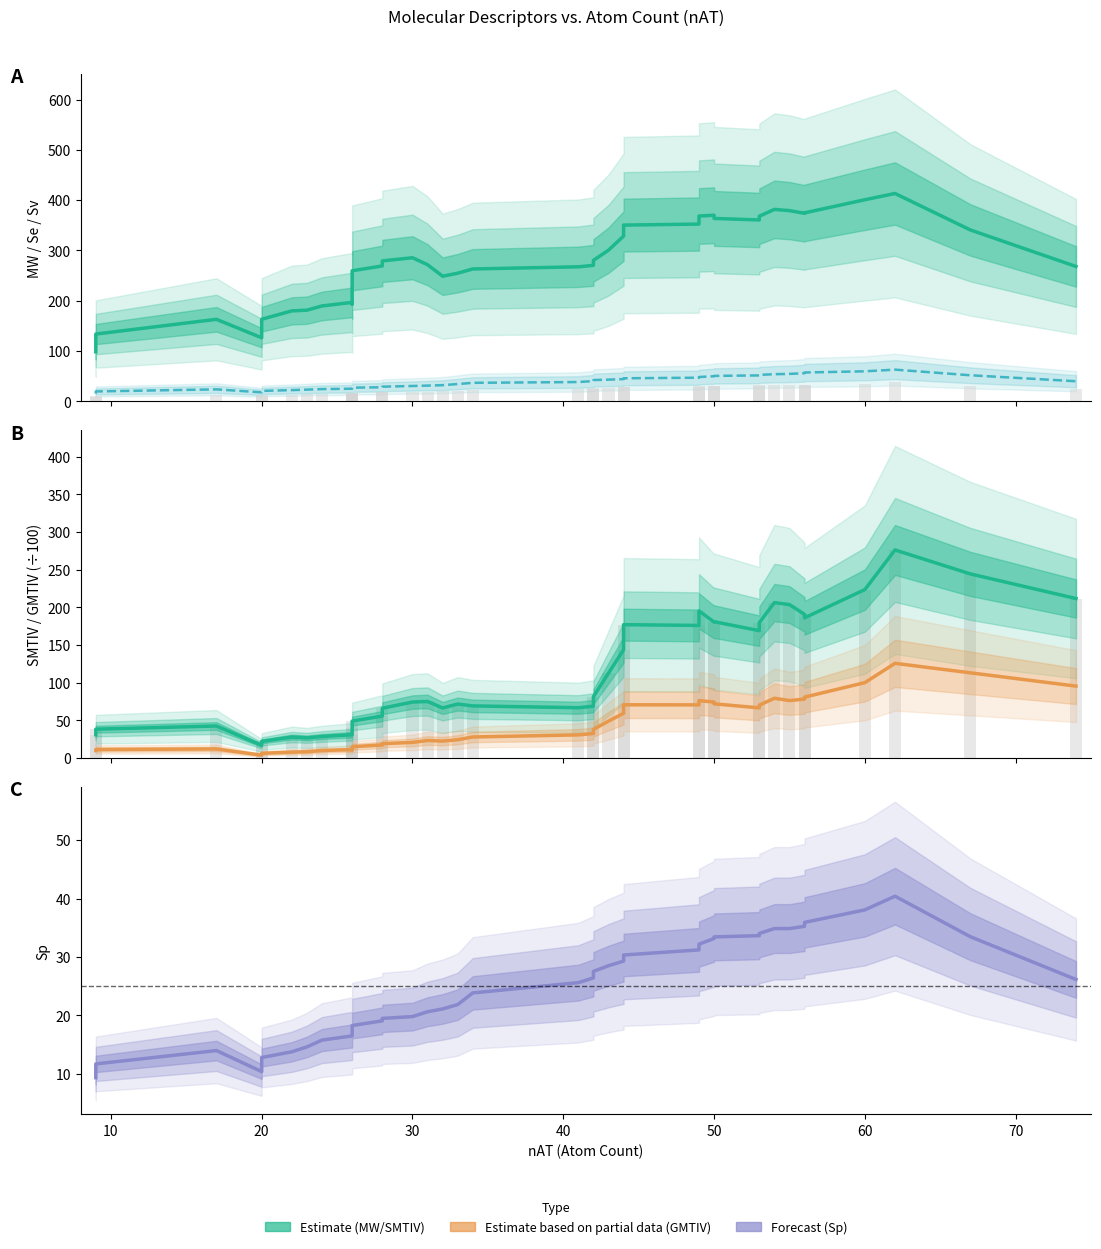

What is the difference between the maximum and minimum values in the DragonX_Se series?

47.6